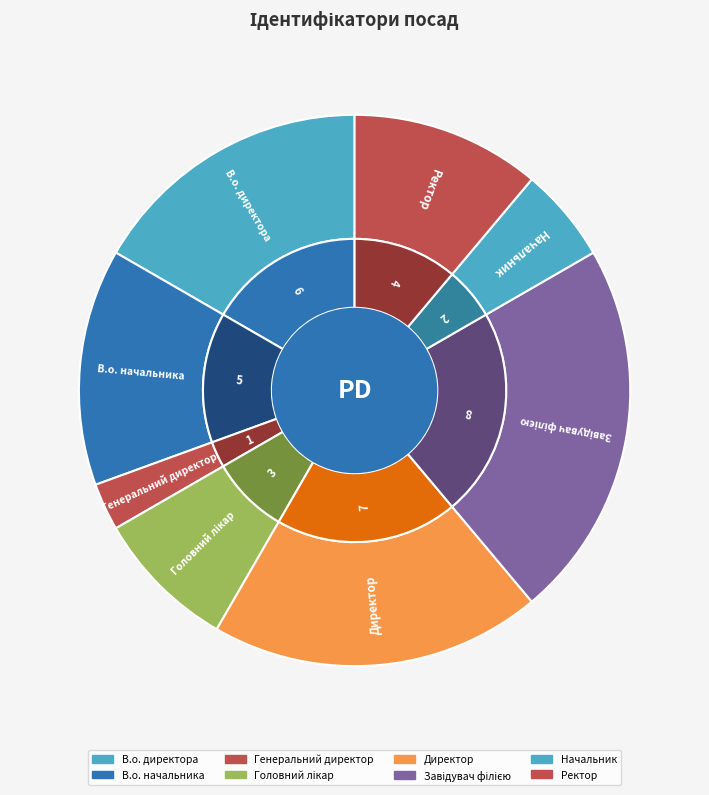

Rank the categories by value from lowest to highest.

Генеральний директор, Начальник, Головний лікар, Ректор, В.о. начальника, В.о. директора, Директор, Завідувач філією